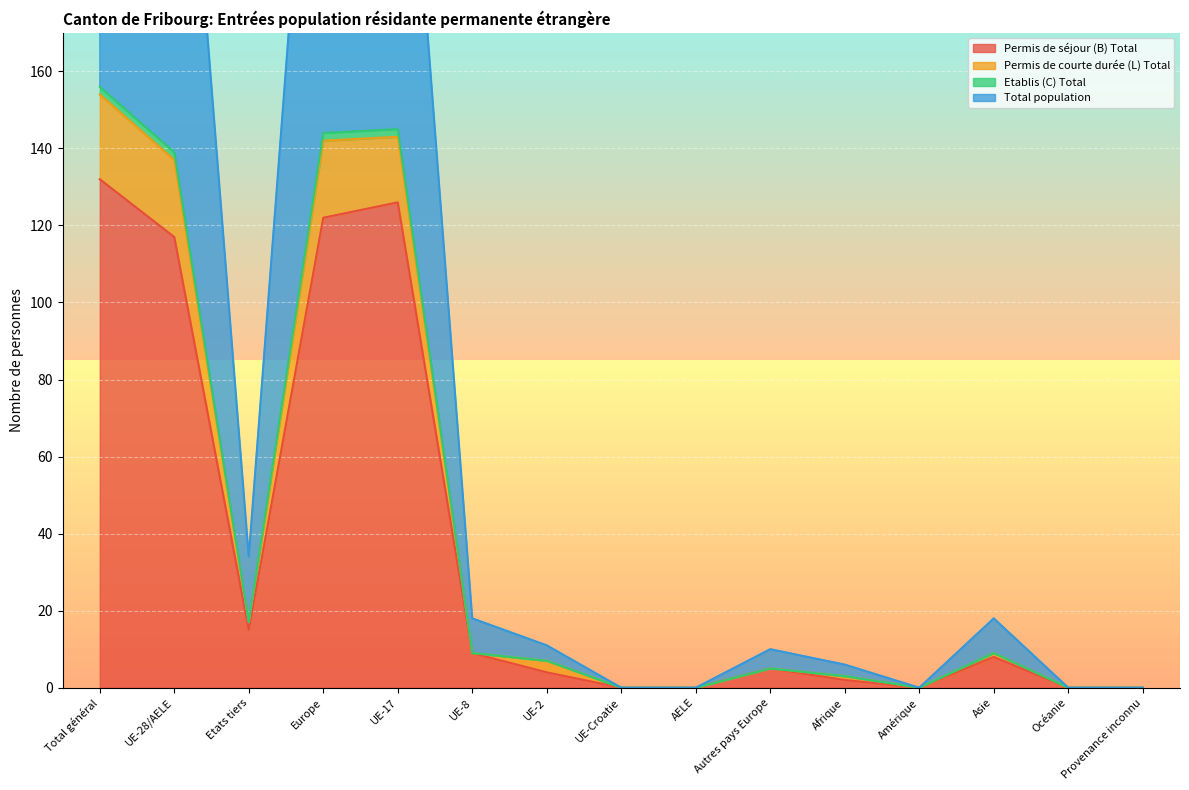

The Permis de séjour (B) Total series shows 9 at UE-8. True or false?

True